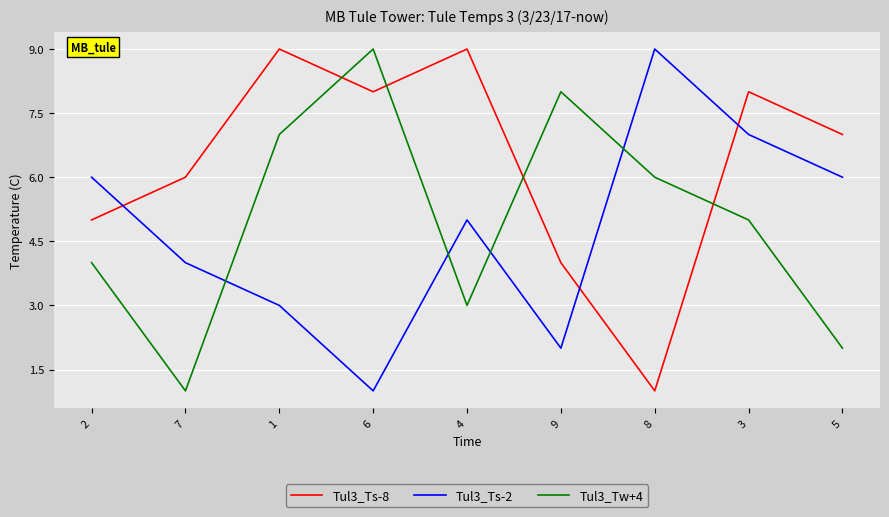

True or false: Tul3_Ts-8 has more than 0 interior local peaks.

True